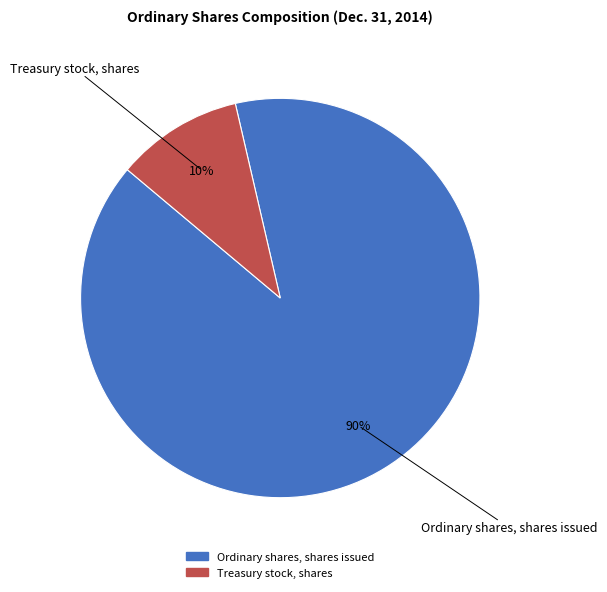

To the nearest percent, what portion does Treasury stock, shares represent?

10%